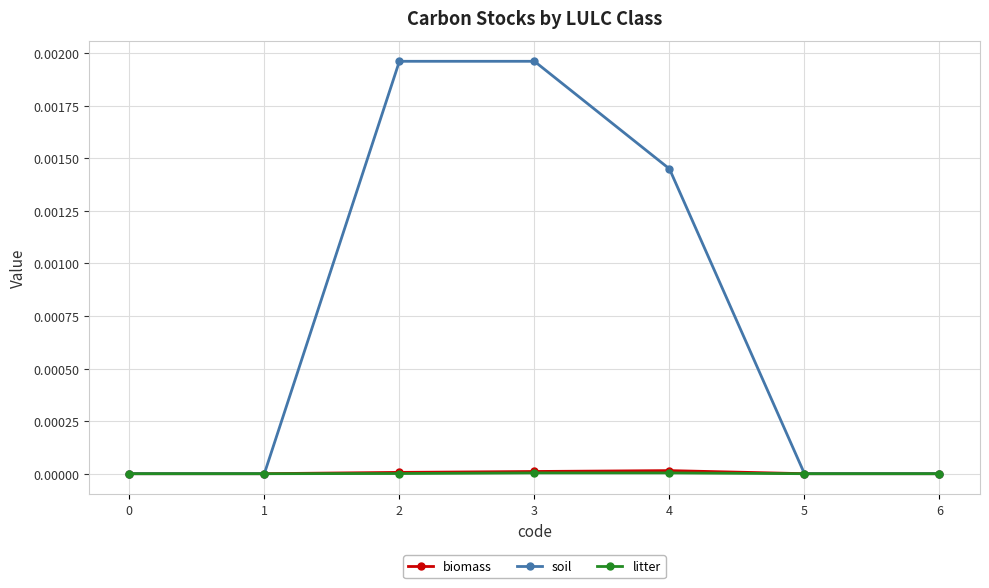

Which series has the largest total across all categories?

soil